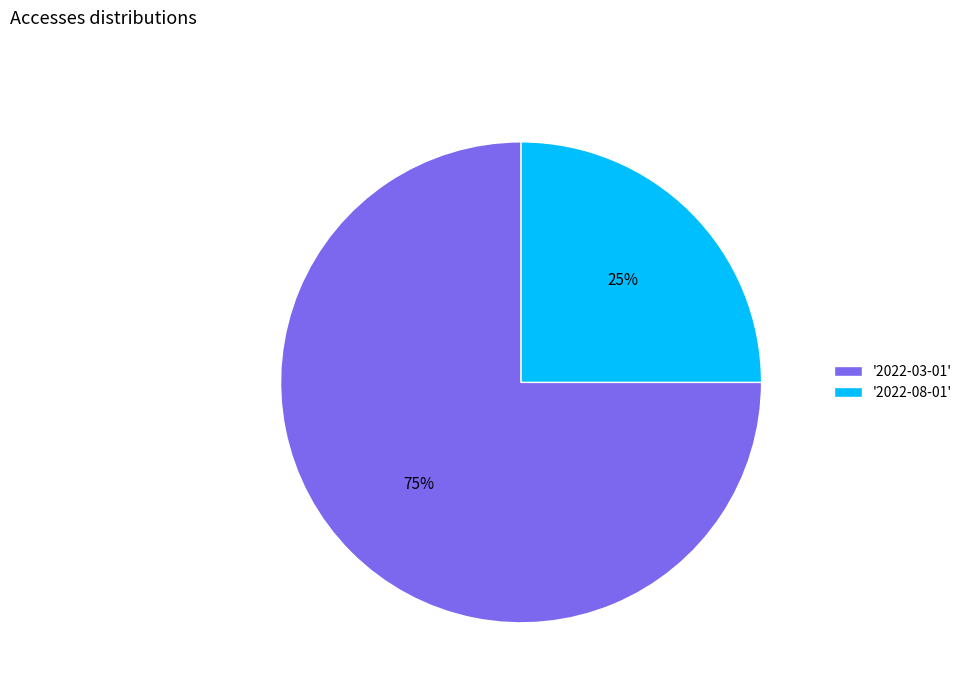

Count the number of slices in the pie.

2